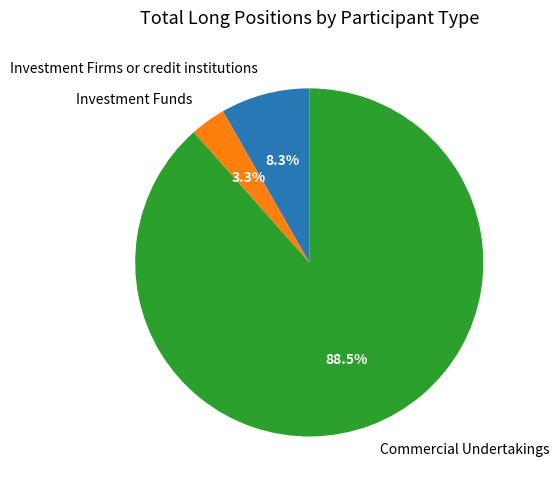

Which slice is the smallest?

Investment Funds